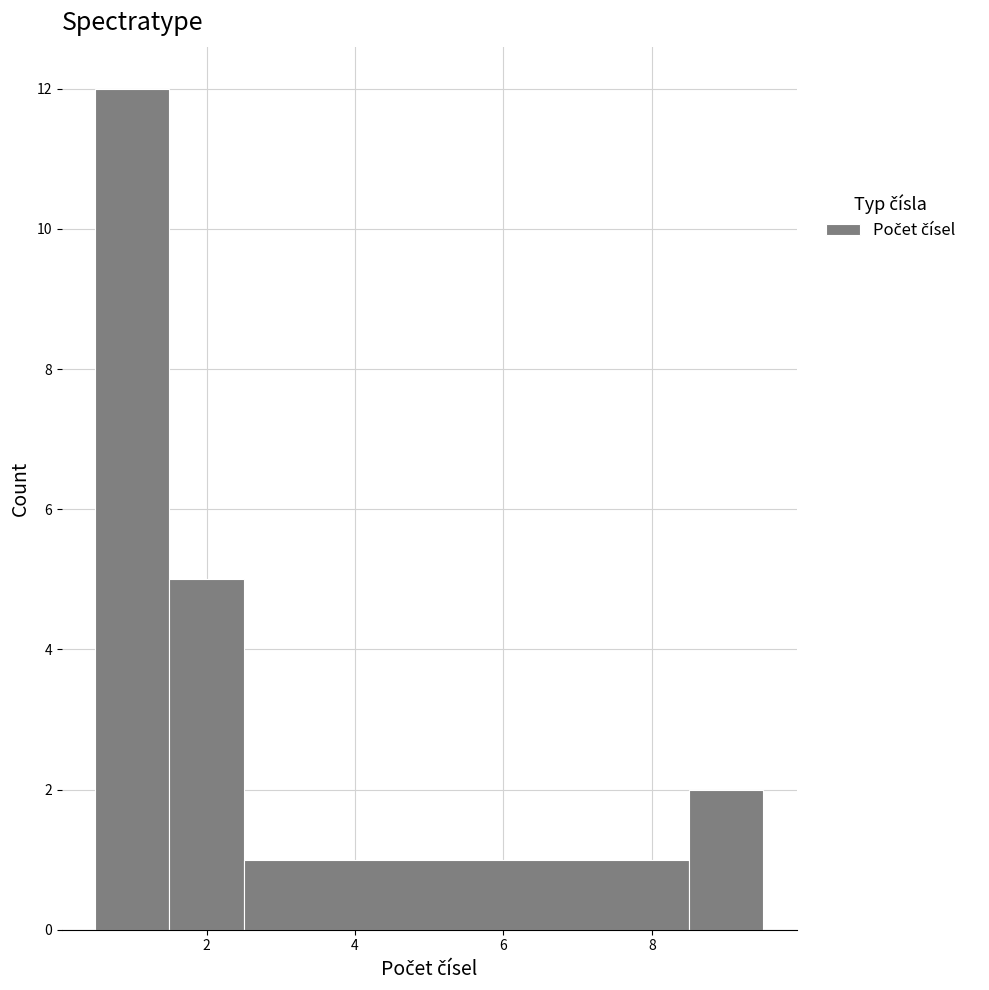

Which range on the x-axis has the tallest bar?

0.5 to 1.5